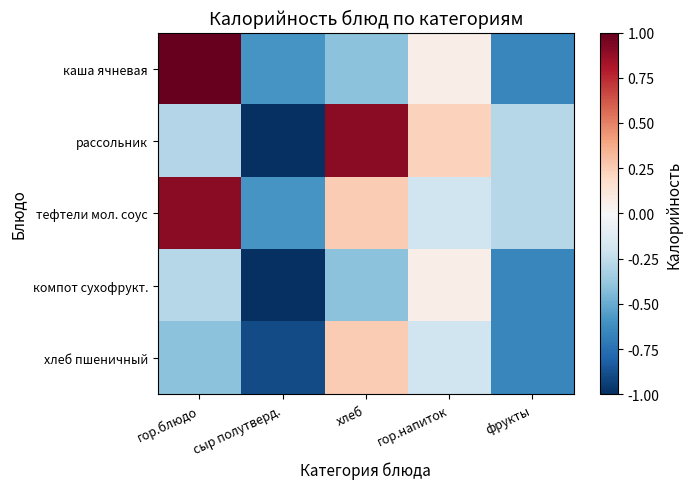

Which series has the largest total across all categories?

тефтели мол. соус